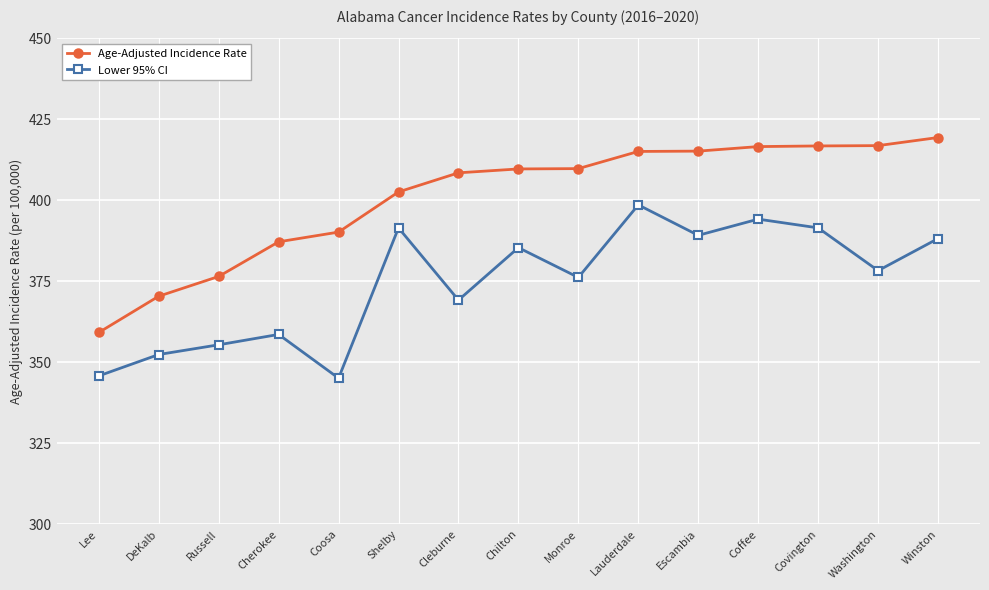

What is the label of the 10th point from the right?

Shelby